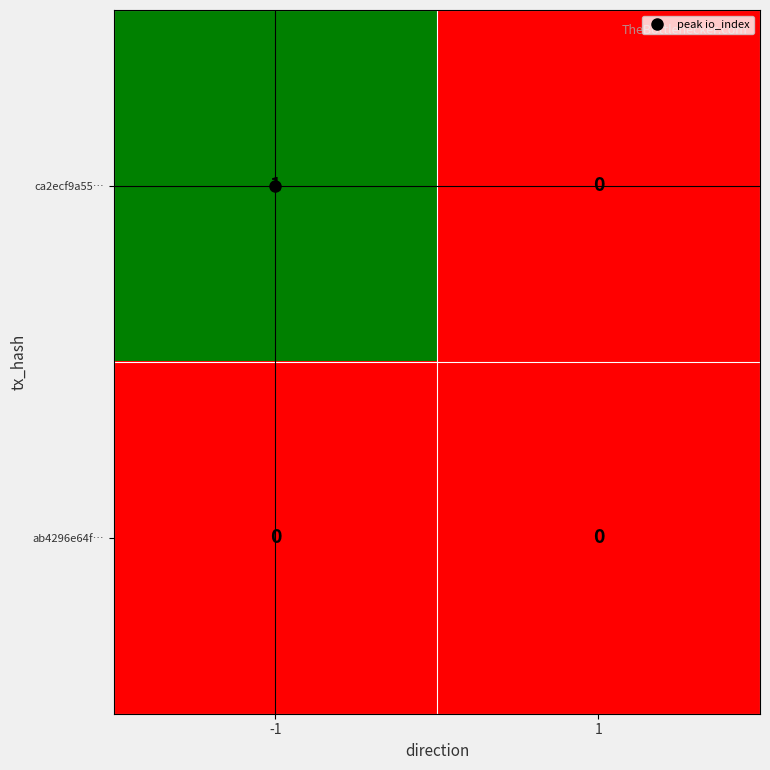

Which series has the largest range (max minus min)?

ca2ecf9a55…